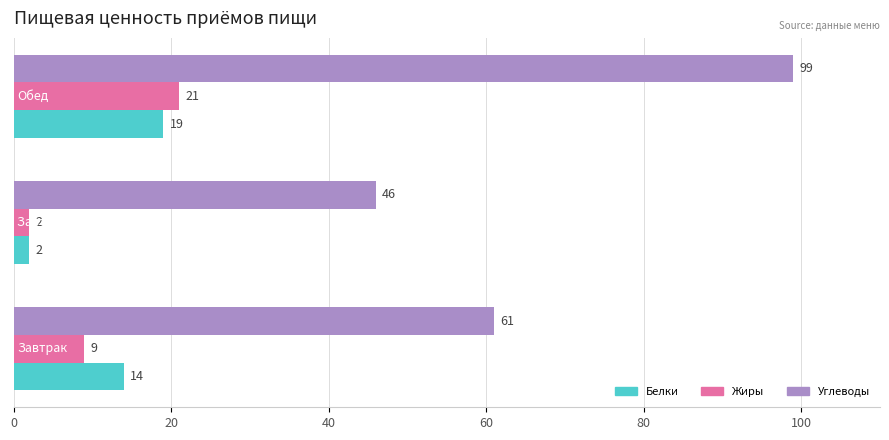

Count the Белки values in the range 2 to 19.

3